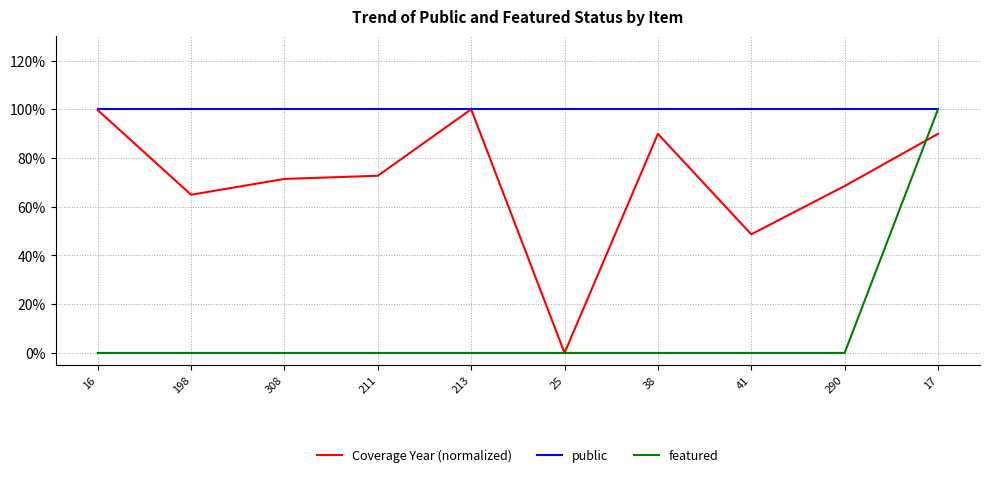

What is the label of the 9th point from the right?

198